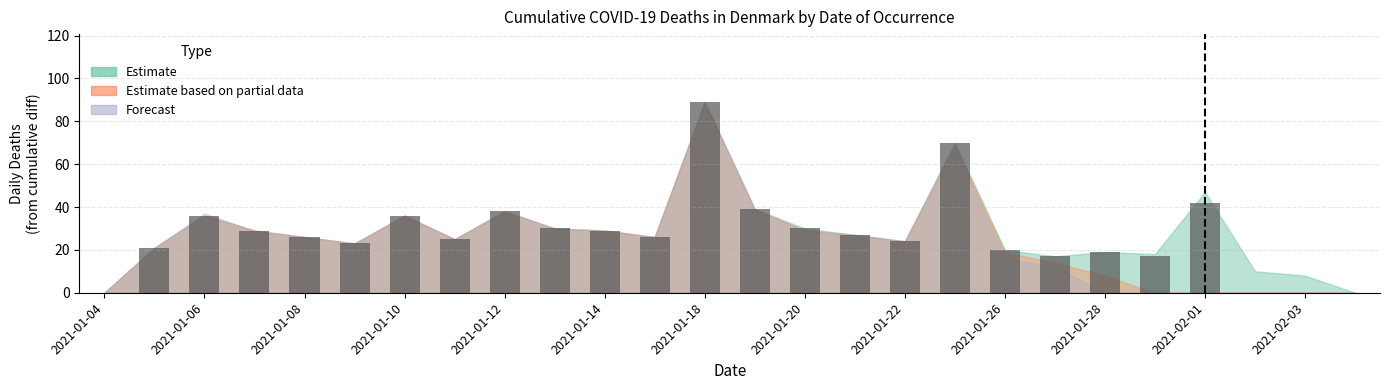

What is the maximum value shown in the chart?

89